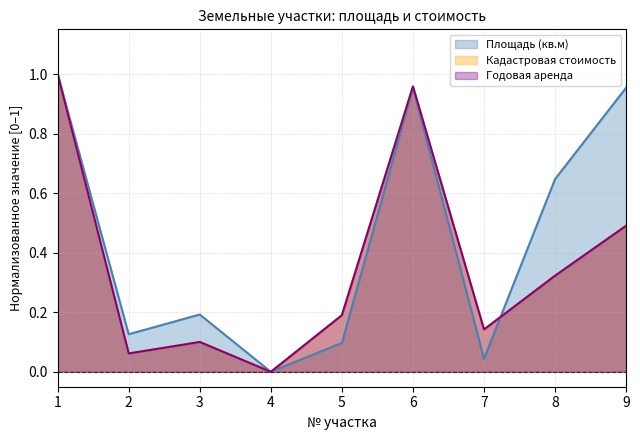

How many times do Кадастровая стоимость and Площадь (кв.м) cross each other?

1